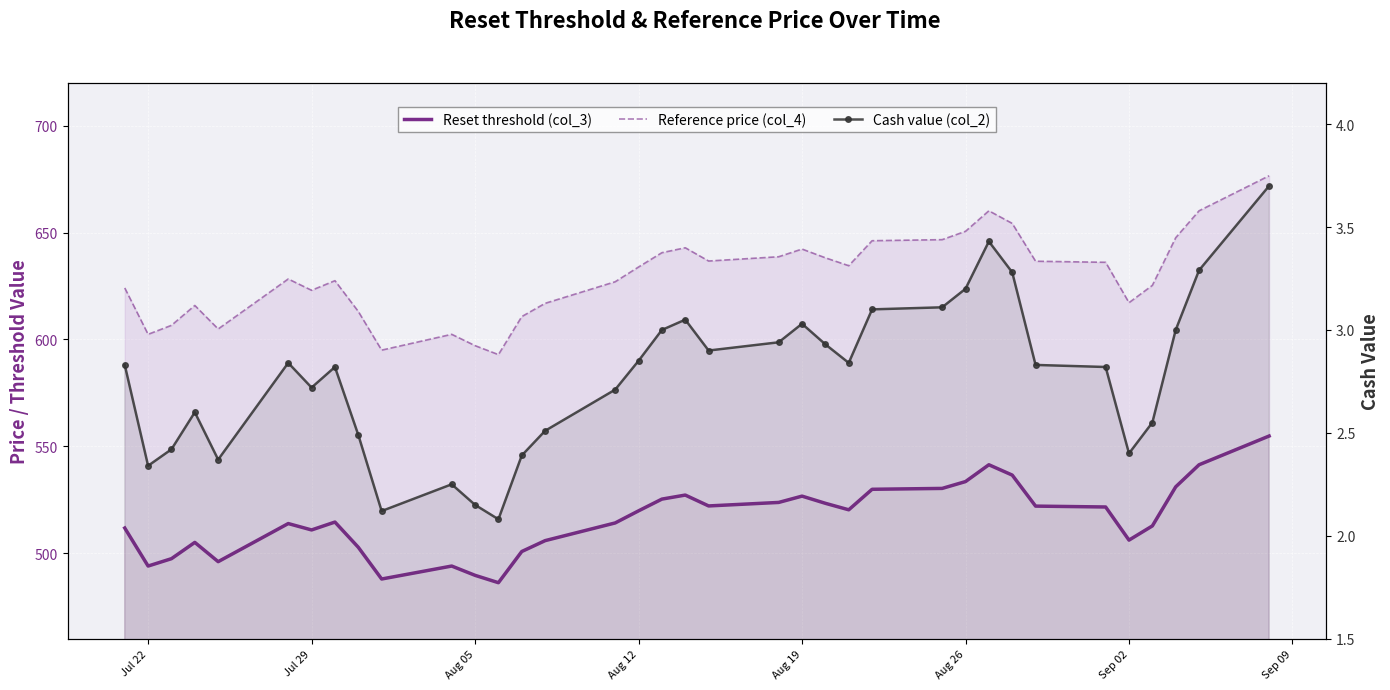

Which series has the largest range (max minus min)?

Reference price (col_4)